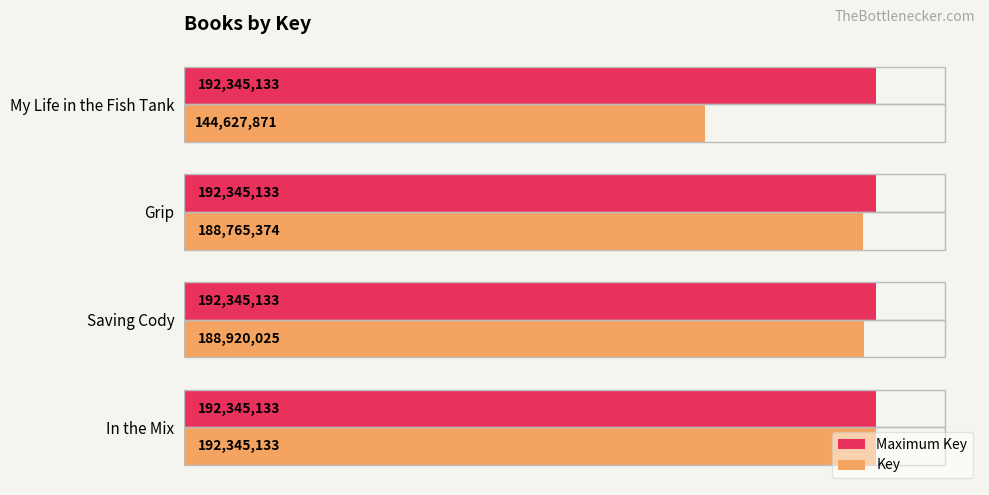

What are all the series names shown in the legend?

Maximum Key, Key